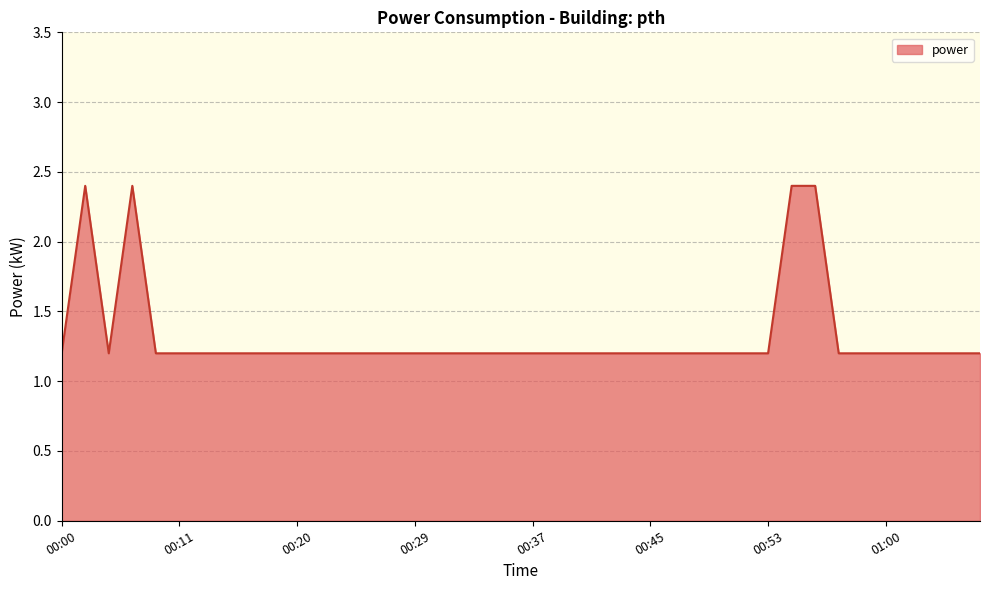

What is the difference between the maximum and minimum values?

1.2